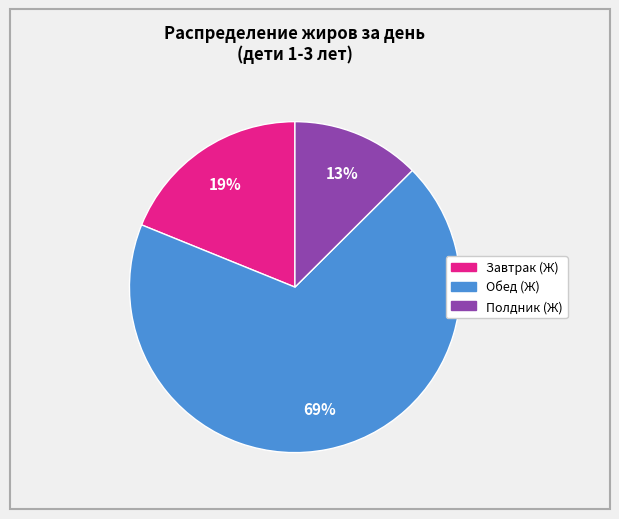

Is it true that Обед (Ж) is 63% of the pie?

False